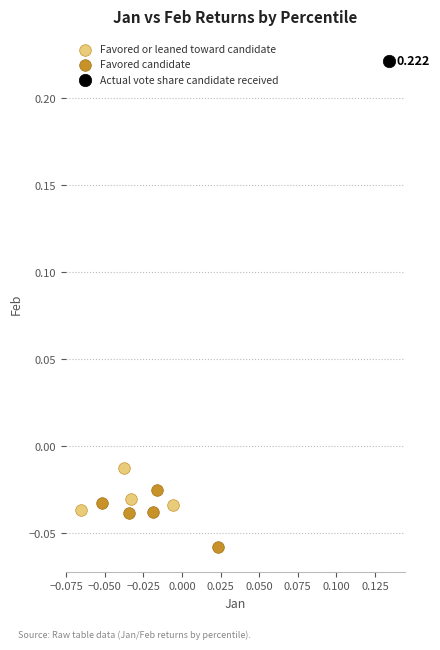

What are all the series names shown in the legend?

Favored or leaned toward candidate, Favored candidate, Actual vote share candidate received